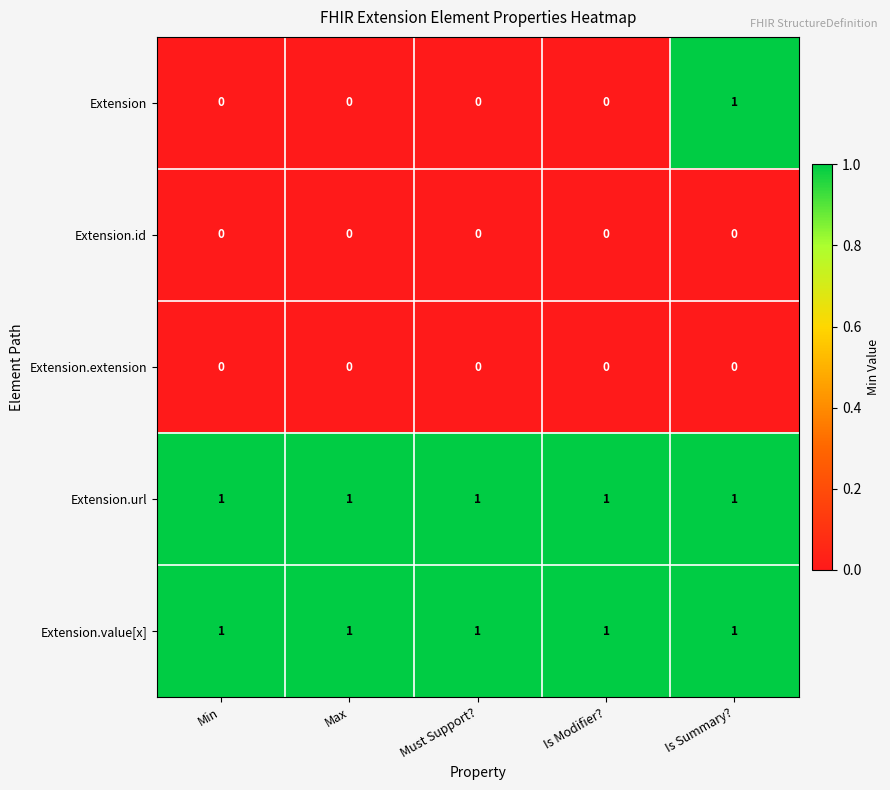

What is the total value across all series at Is Summary??

3